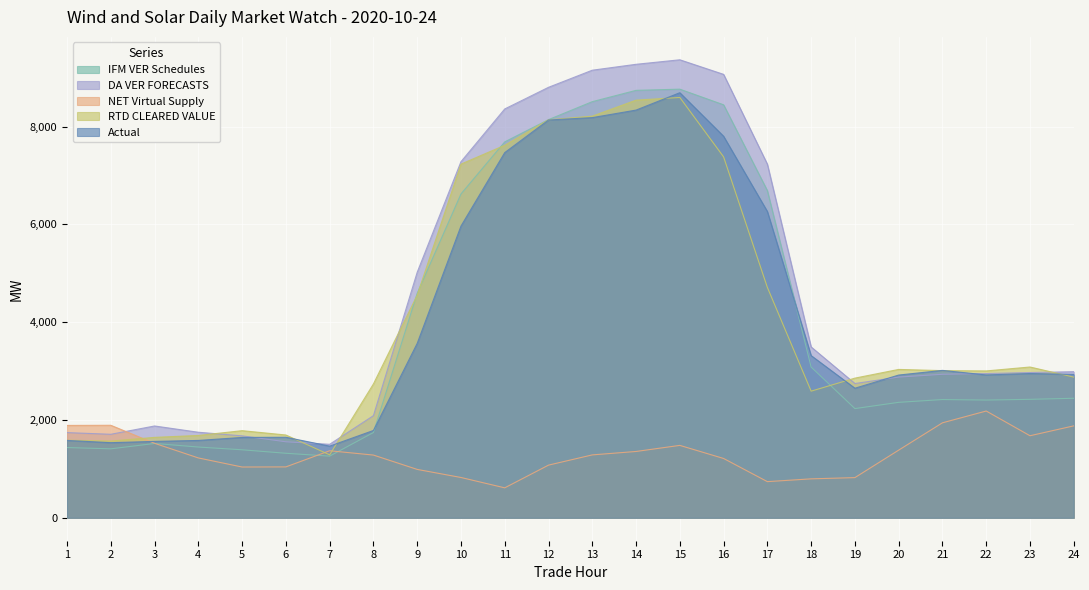

Reading left to right, list all the values displayed in this chart.

IFM VER Schedules: 1=1437.0	2=1410.6	3=1520.2	4=1447.0	5=1391.0	6=1319.7	7=1261.3	8=1744.0	9=4590.8	10=6621.3	11=7686.6	12=8141.6	13=8508.9	14=8740.1	15=8764.4	16=8444.7	17=6689.5	18=3083.0	19=2233.4	20=2361.1	21=2418.3	22=2407.7	23=2422.6	24=2444.3
DA VER FORECASTS: 1=1742.3	2=1708.0	3=1877.8	4=1749.8	5=1676.0	6=1554.6	7=1503.3	8=2088.8	9=5020.8	10=7281.6	11=8359.7	12=8802.2	13=9152.0	14=9272.7	15=9365.0	16=9067.0	17=7230.3	18=3493.7	19=2745.8	20=2877.5	21=2934.8	22=2949.3	23=2970.5	24=2987.7
NET Virtual Supply: 1=1888.9	2=1892.0	3=1523.5	4=1224.3	5=1038.8	6=1041.1	7=1371.2	8=1283.0	9=989.8	10=824.7	11=613.0	12=1077.3	13=1286.6	14=1356.5	15=1481.0	16=1213.4	17=739.9	18=796.8	19=822.1	20=1383.8	21=1942.5	22=2183.6	23=1678.2	24=1880.1
RTD CLEARED VALUE: 1=1587.2	2=1569.6	3=1644.9	4=1684.0	5=1781.9	6=1693.3	7=1288.0	8=2737.1	9=4551.8	10=7231.8	11=7617.4	12=8138.2	13=8212.5	14=8539.8	15=8595.0	16=7380.1	17=4711.2	18=2590.0	19=2856.2	20=3034.2	21=3009.5	22=3003.3	23=3083.5	24=2877.3
Actual: 1=1582.8	2=1536.5	3=1562.5	4=1582.1	5=1643.4	6=1647.1	7=1465.6	8=1785.8	9=3566.2	10=5964.6	11=7467.6	12=8133.9	13=8182.5	14=8336.5	15=8691.8	16=7801.4	17=6263.0	18=3317.1	19=2649.9	20=2918.9	21=3014.3	22=2921.4	23=2950.4	24=2932.4